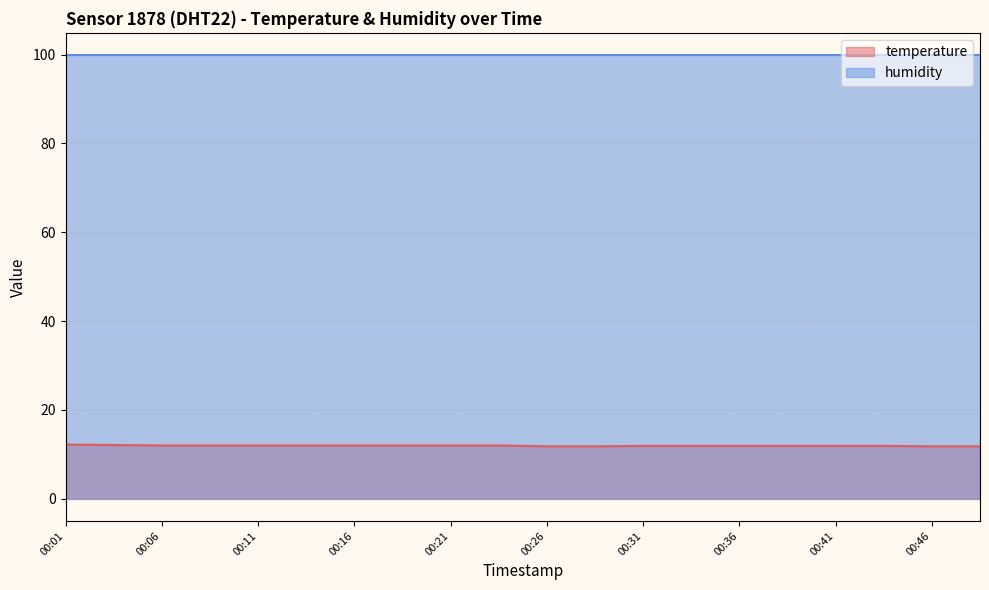

Where does the data first go above 12?

00:01